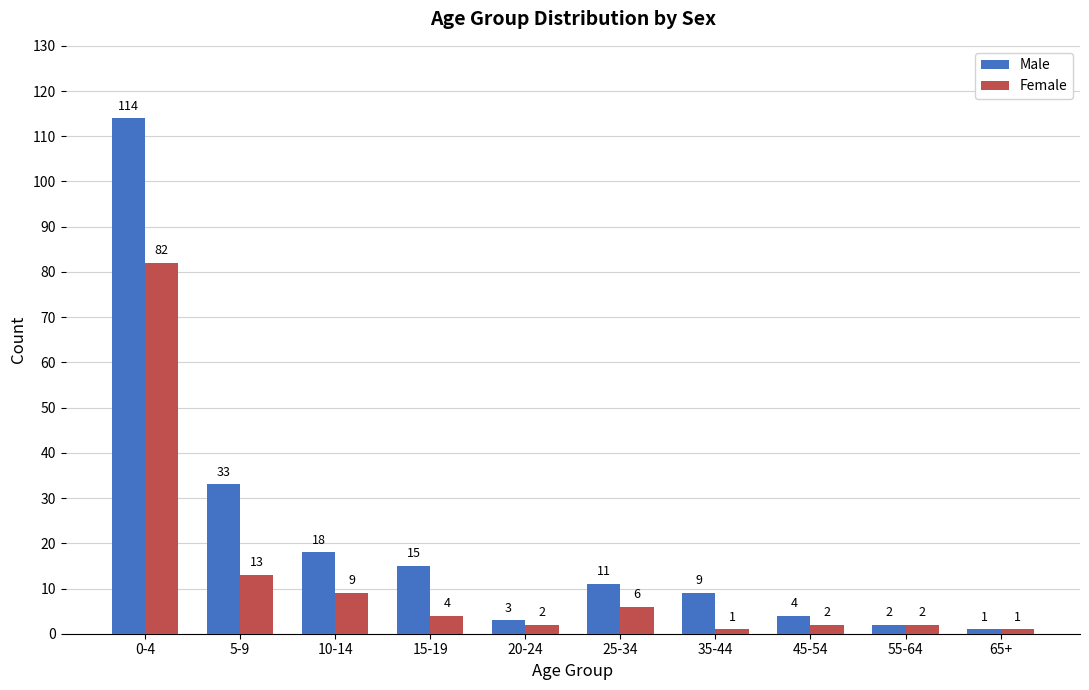

The value of Female at 10-14 is 5. True or false?

False